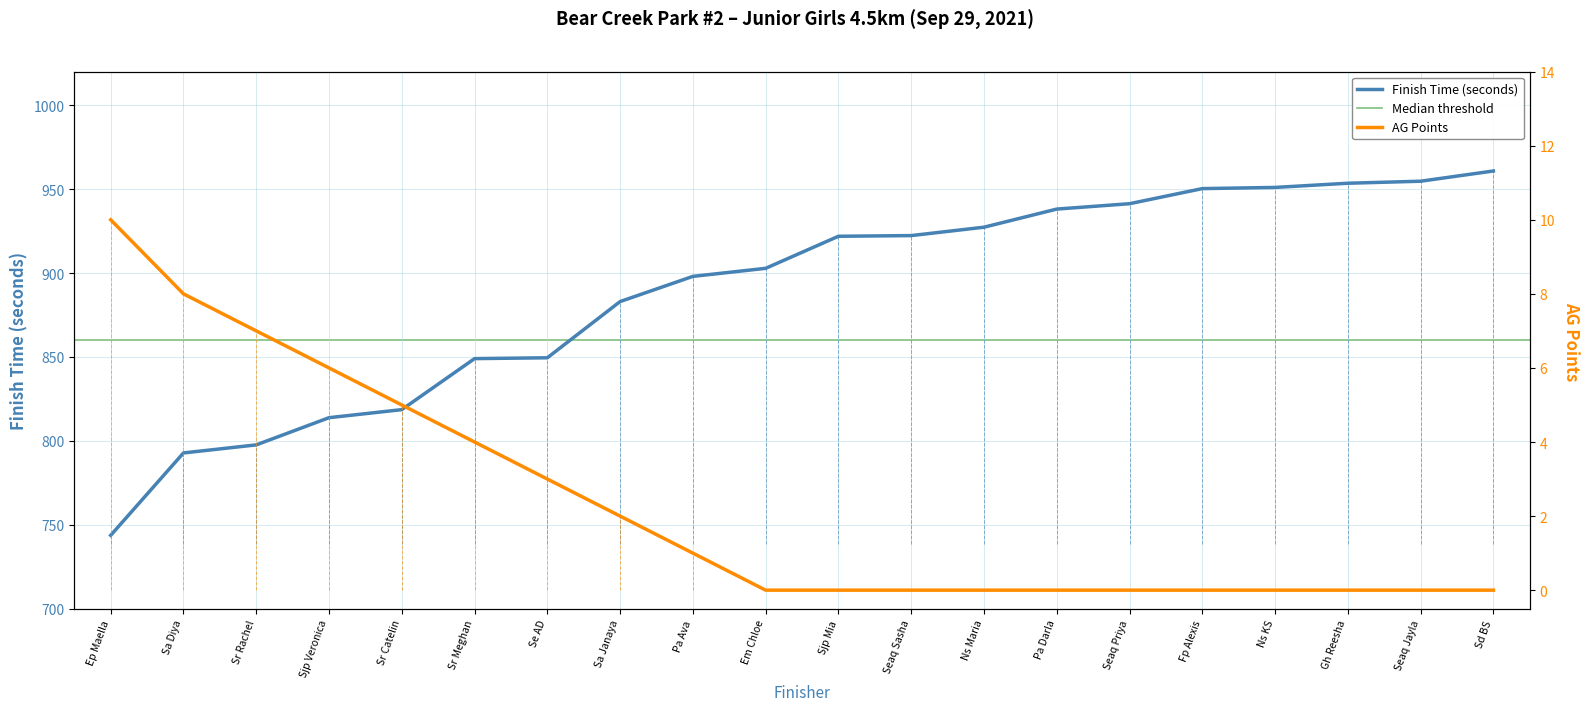

True or false: there are more than 1 points higher than both neighbors.

False